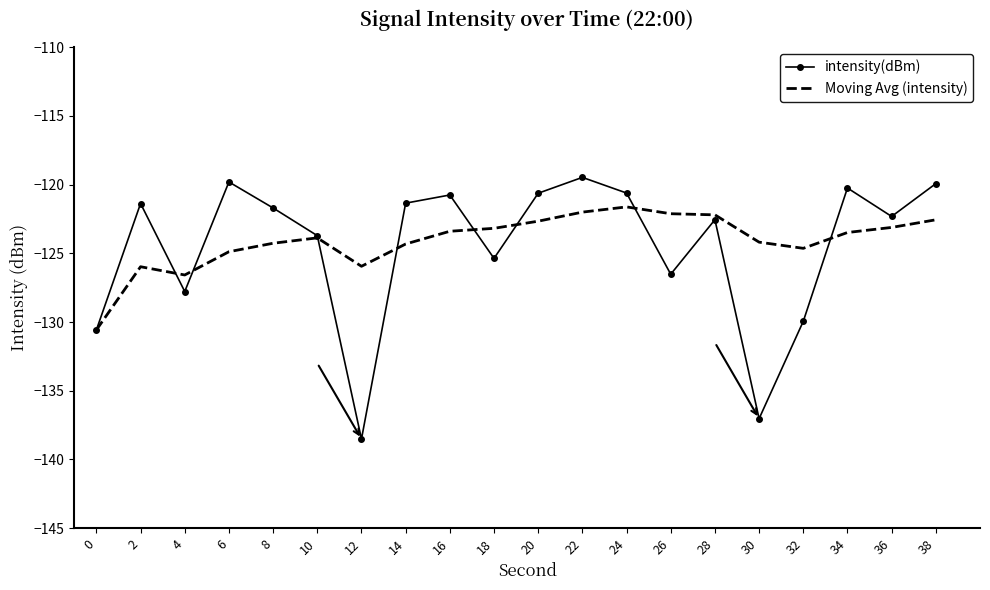

Is the value of intensity(dBm) at 32 greater than the value of Moving Avg (intensity) at 18?

No